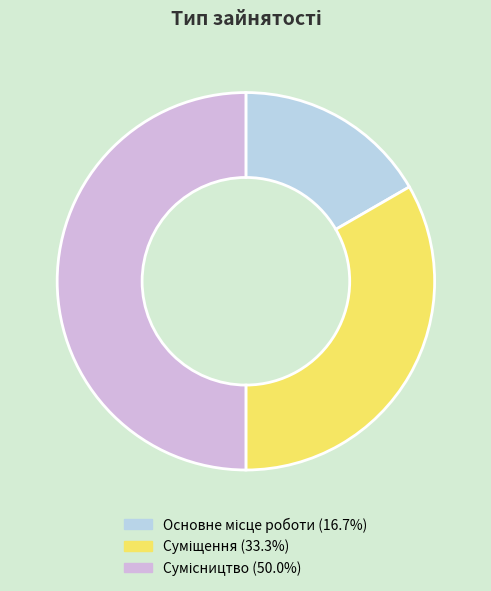

Count the number of slices in the pie.

3